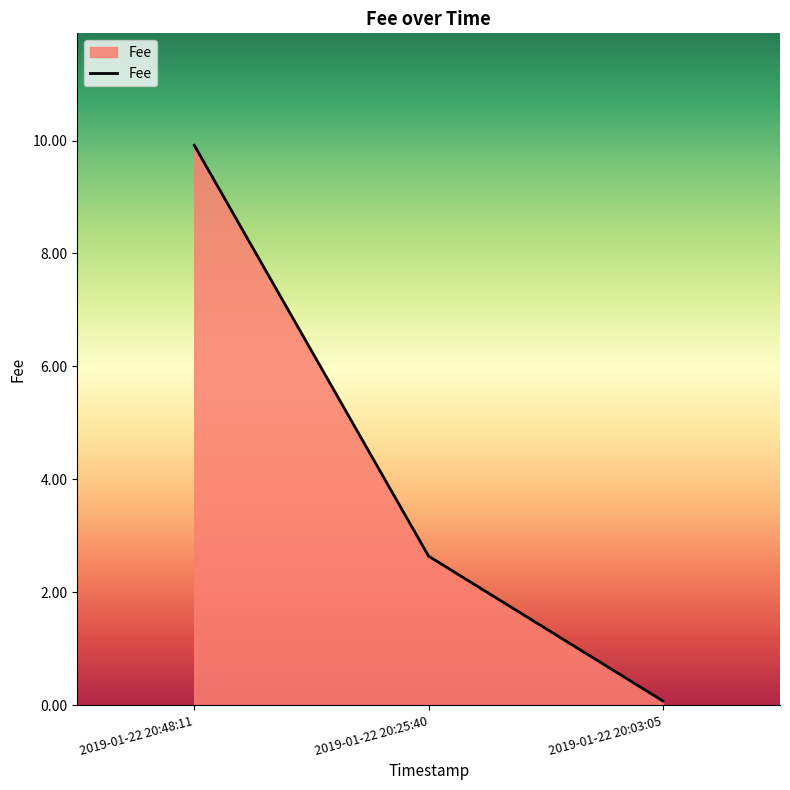

Does the chart have visible grid lines?

No